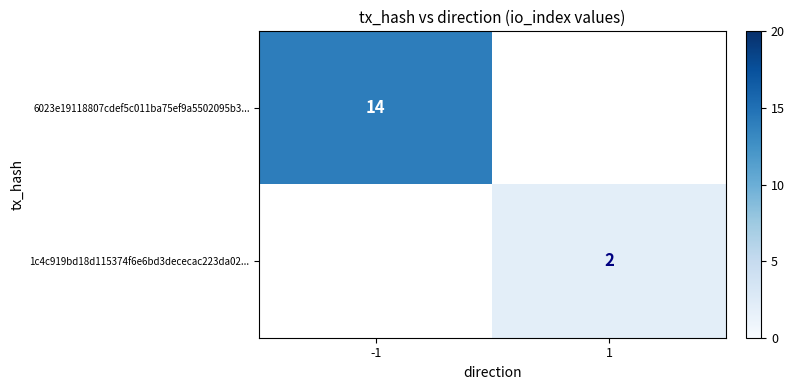

True or false: 6023e19118807cdef5c011ba75ef9a5502095b3... has a value of 24.0 at -1.

False